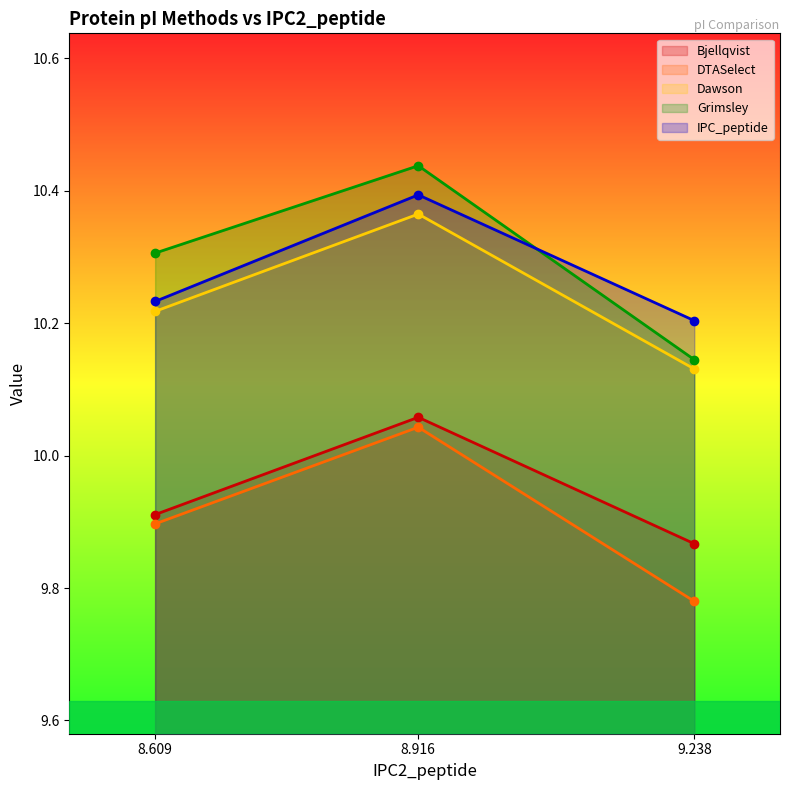

Rank the categories by Grimsley value from highest to lowest.

8.916, 8.609, 9.238